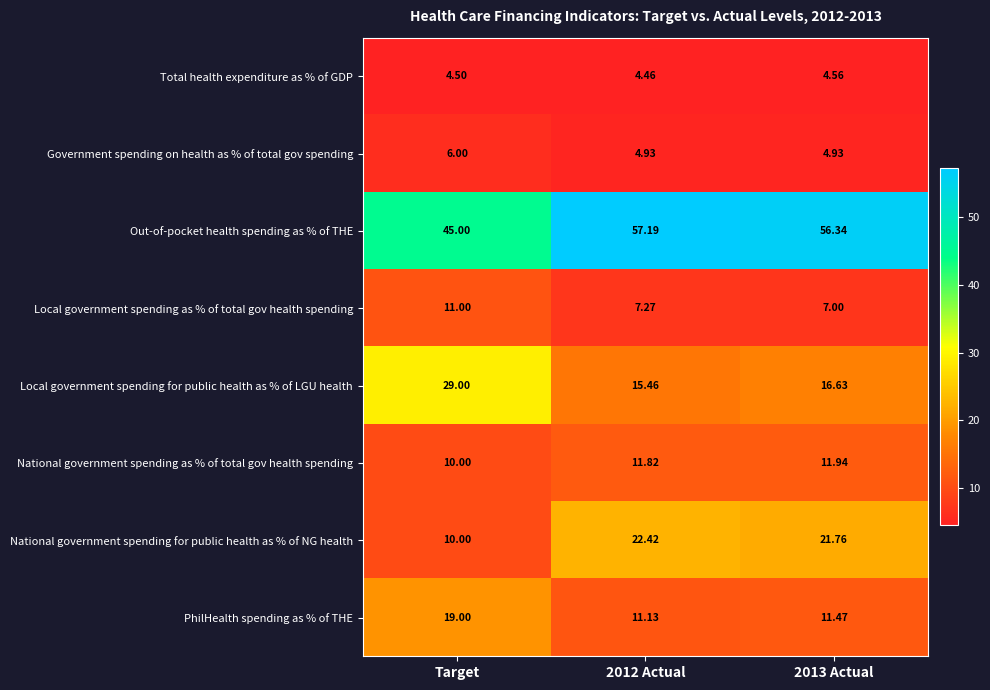

Where does the Local government spending for public health as % of LGU health series first go above 16?

Target